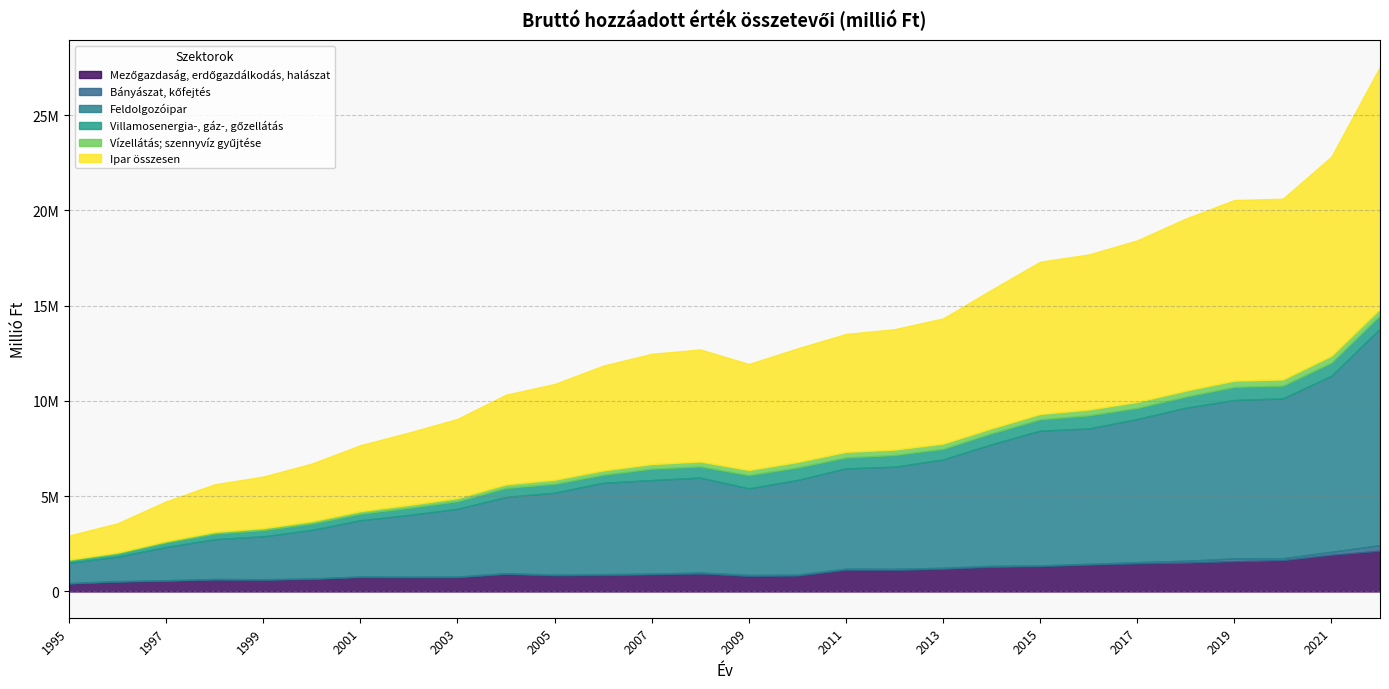

Where is the first local minimum for Villamosenergia-, gáz-, gőzellátás?

2006